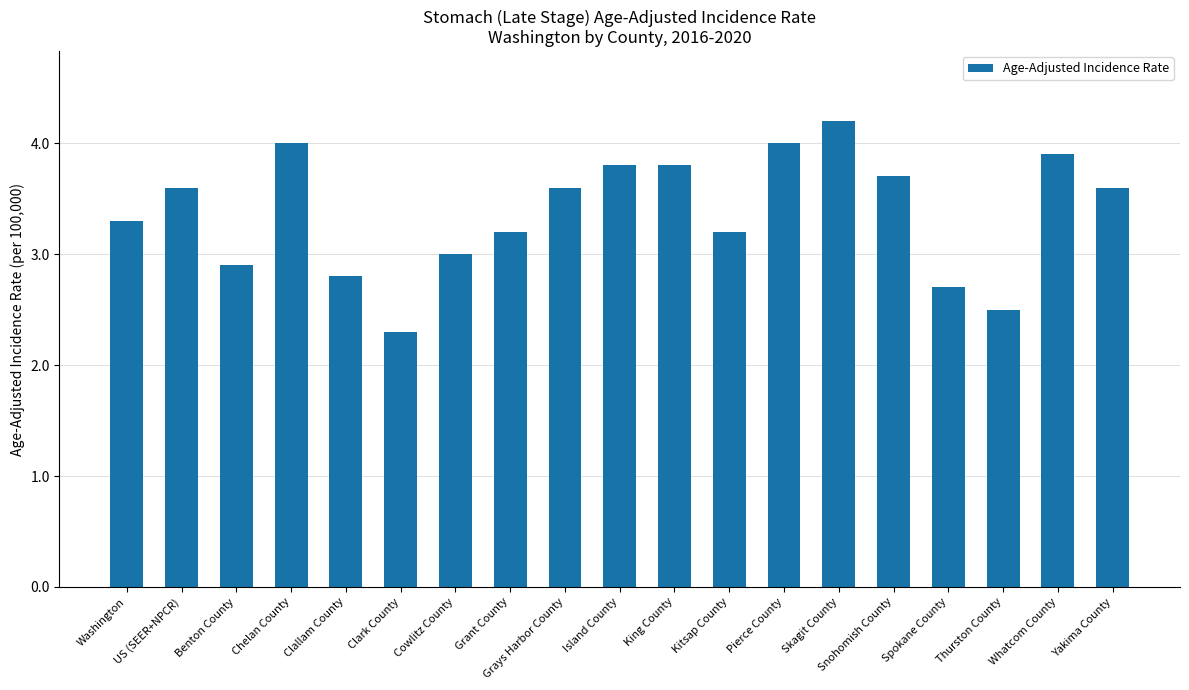

Reading left to right, extract all data points from this chart.

Washington=3.3	US (SEER+NPCR)=3.6	Benton County=2.9	Chelan County=4.0	Clallam County=2.8	Clark County=2.3	Cowlitz County=3.0	Grant County=3.2	Grays Harbor County=3.6	Island County=3.8	King County=3.8	Kitsap County=3.2	Pierce County=4.0	Skagit County=4.2	Snohomish County=3.7	Spokane County=2.7	Thurston County=2.5	Whatcom County=3.9	Yakima County=3.6